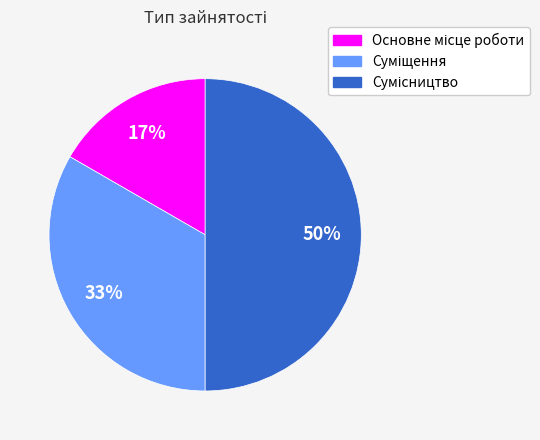

To the nearest percent, what is the difference between the largest and smallest slice percentages?

33%